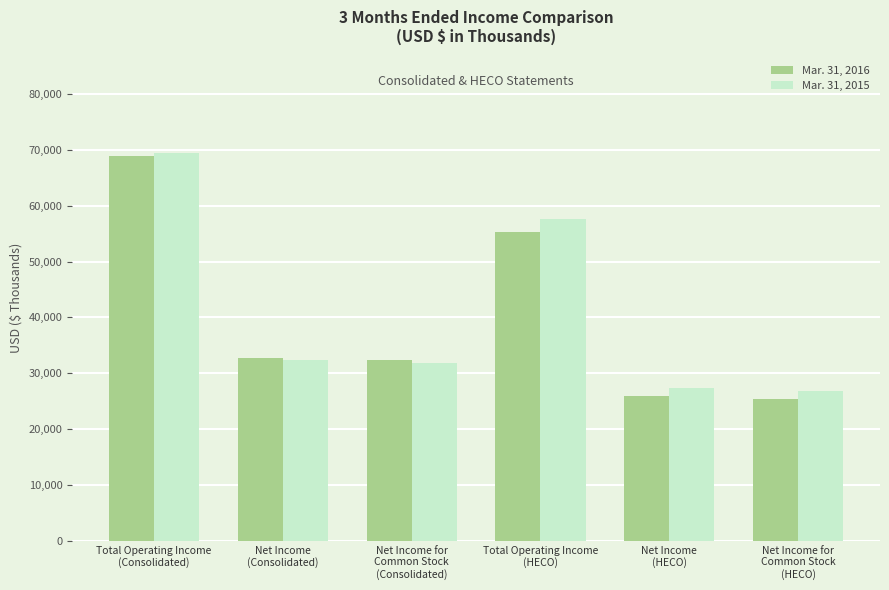

At which category is the sum across all series the highest?

Total Operating Income
(Consolidated)